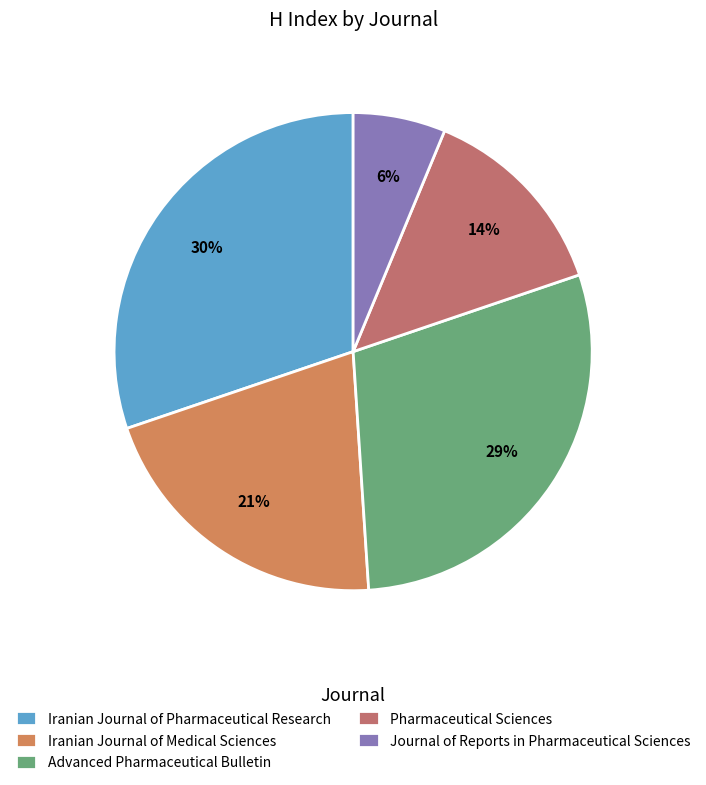

How many segments does this pie chart have?

5